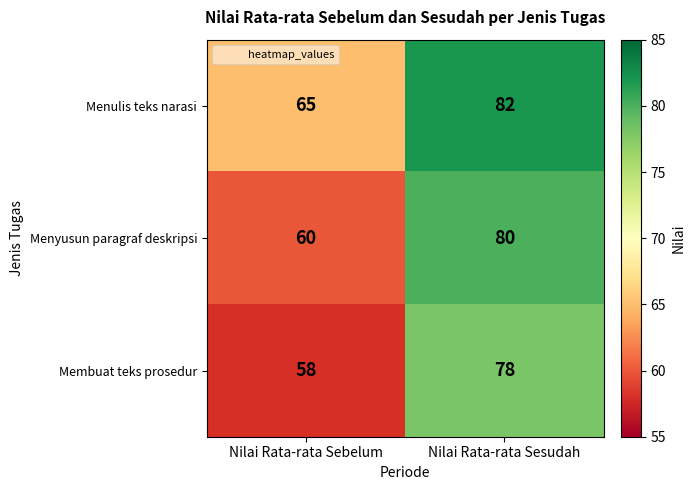

The value of Menulis teks narasi at Nilai Rata-rata Sebelum is 108. True or false?

False